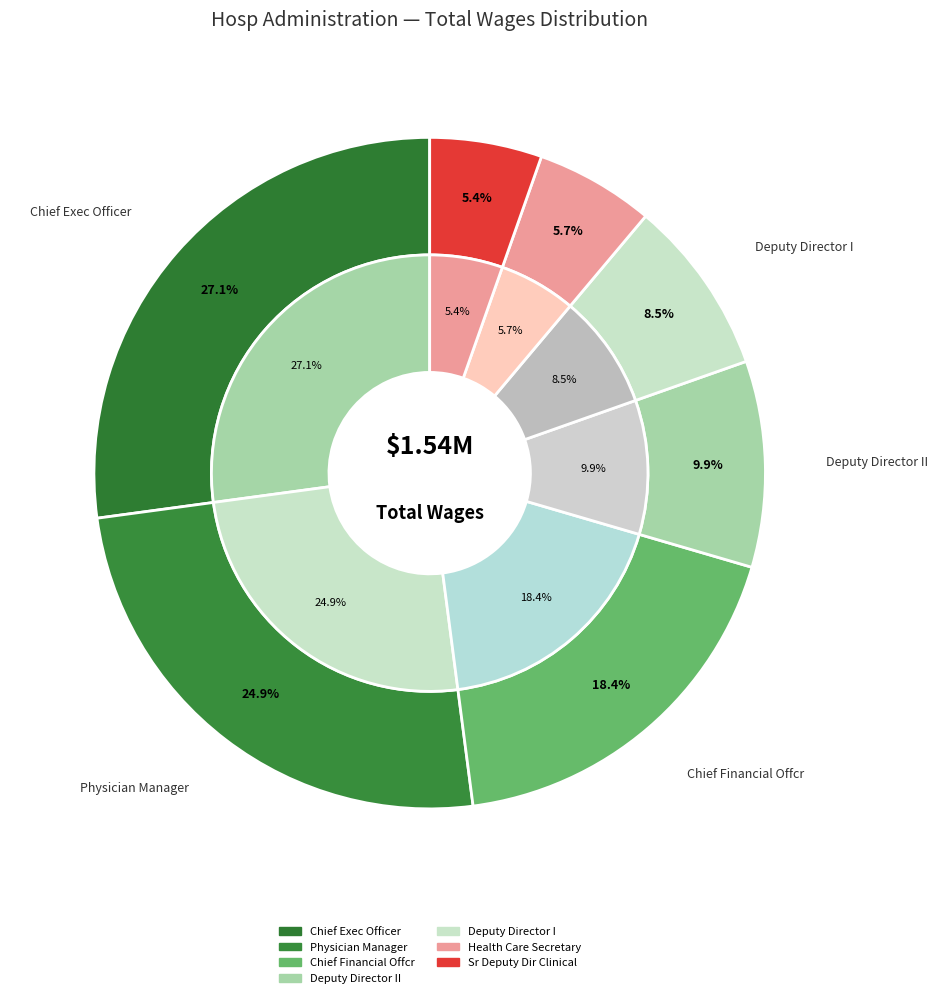

Rank the categories by value from highest to lowest.

Hospital Chief Exec Officer, Physician Manager, Hospital Chief Financial Offcr, Deputy Director II-Sjgh, Deputy Director I-Sjgh, Health Care Secretary, Sr Deputy Dir-Sjgh Clinical